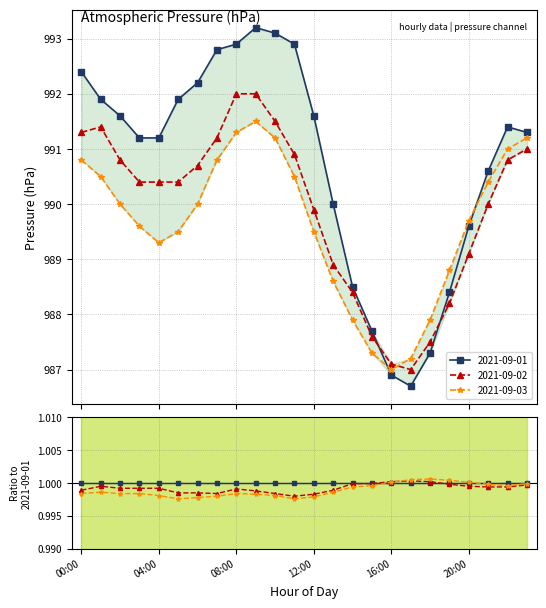

Where is the first local minimum for 2021-09-01?

17:00